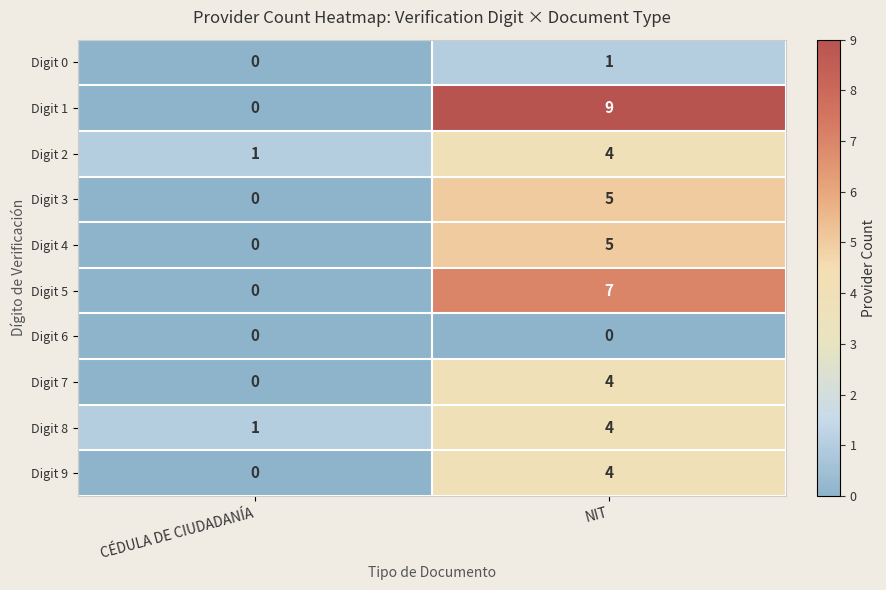

Rank the categories by Digit 1 value from lowest to highest.

CÉDULA DE CIUDADANÍA, NIT